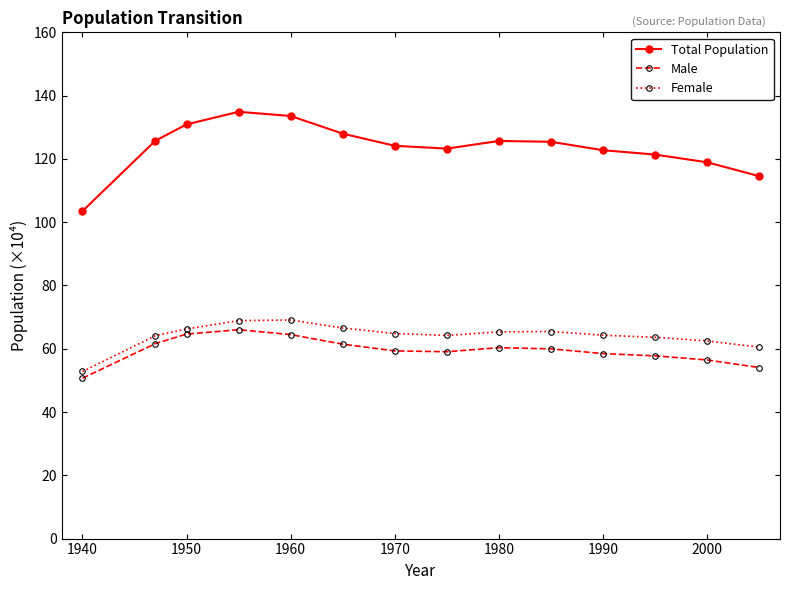

True or false: Female and Total Population cross at least once.

False